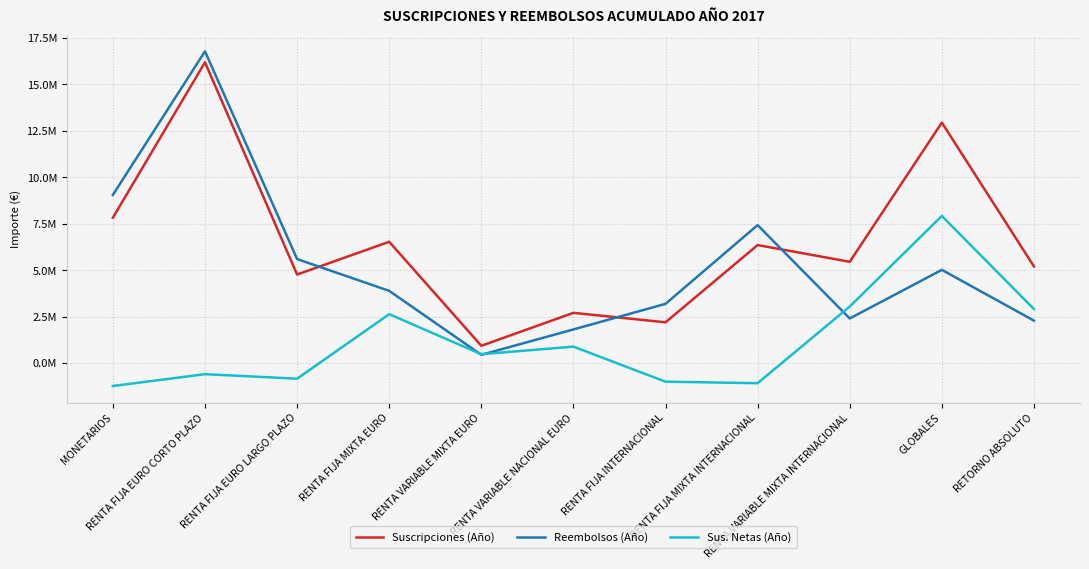

Where do Reembolsos (Año) and Suscripciones (Año) first cross each other?

RENTA FIJA EURO LARGO PLAZO and RENTA FIJA MIXTA EURO